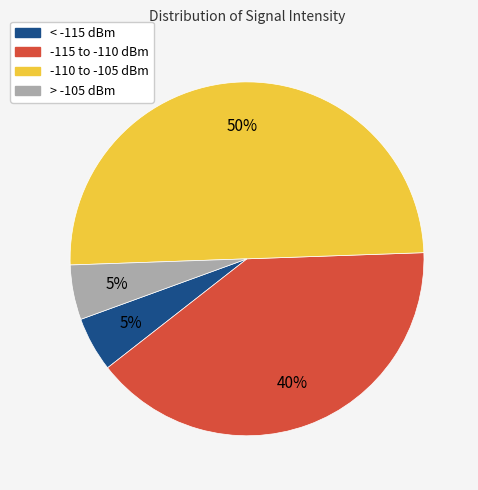

How many segments does this pie chart have?

4